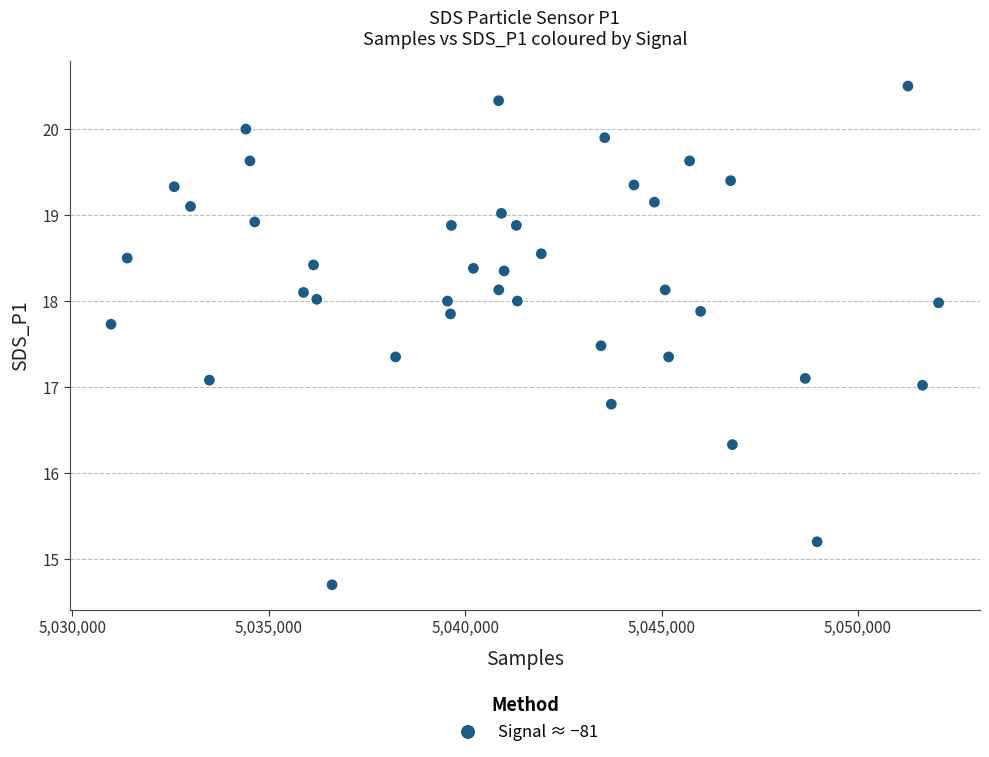

What is the range of Y values (max minus min)?

5.8